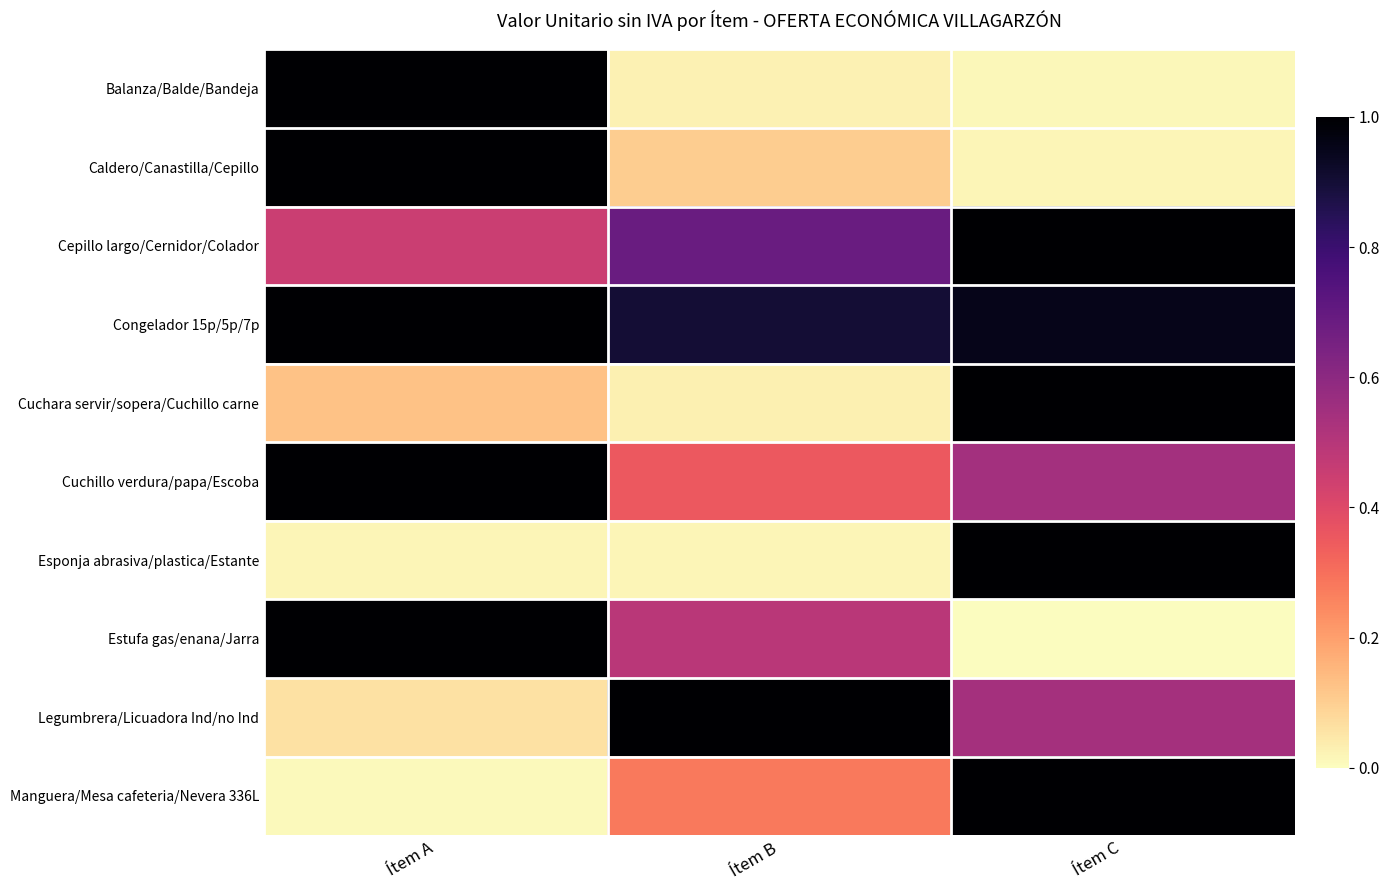

Reading left to right, what are all the values shown in this chart?

Balanza/Balde/Bandeja: Ítem A=1.0	Ítem B=0.0	Ítem C=0.0
Caldero/Canastilla/Cepillo: Ítem A=1.0	Ítem B=0.1	Ítem C=0.0
Cepillo largo/Cernidor/Colador: Ítem A=0.5	Ítem B=0.7	Ítem C=1.0
Congelador 15p/5p/7p: Ítem A=1.0	Ítem B=0.9	Ítem C=1.0
Cuchara servir/sopera/Cuchillo carne: Ítem A=0.1	Ítem B=0.0	Ítem C=1.0
Cuchillo verdura/papa/Escoba: Ítem A=1.0	Ítem B=0.4	Ítem C=0.5
Esponja abrasiva/plastica/Estante: Ítem A=0.0	Ítem B=0.0	Ítem C=1.0
Estufa gas/enana/Jarra: Ítem A=1.0	Ítem B=0.5	Ítem C=0.0
Legumbrera/Licuadora Ind/no Ind: Ítem A=0.1	Ítem B=1.0	Ítem C=0.5
Manguera/Mesa cafeteria/Nevera 336L: Ítem A=0.0	Ítem B=0.3	Ítem C=1.0